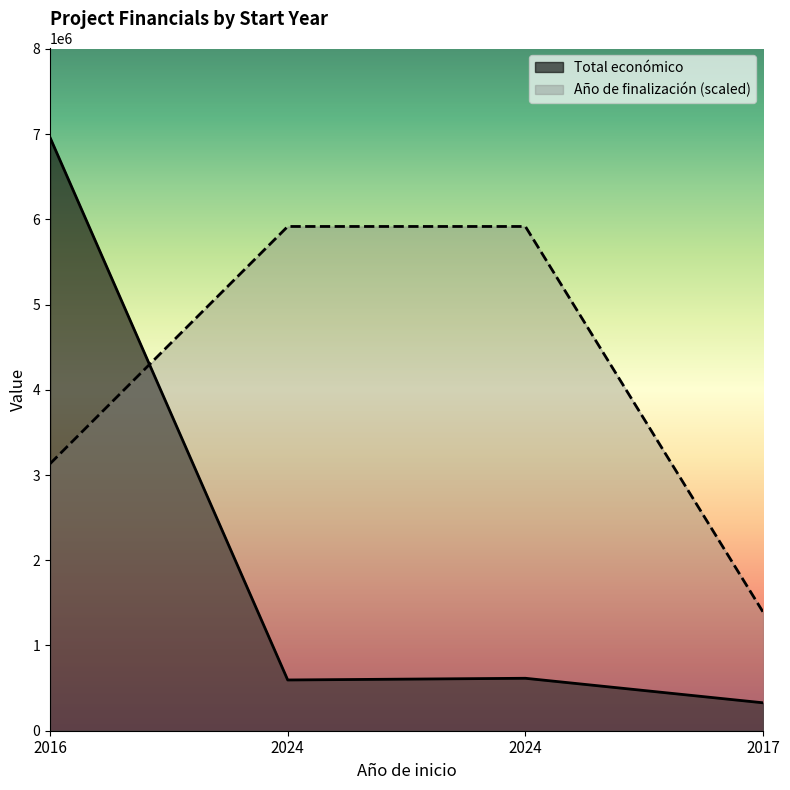

The Año de finalización series shows 4802815.6 at 2016. True or false?

False